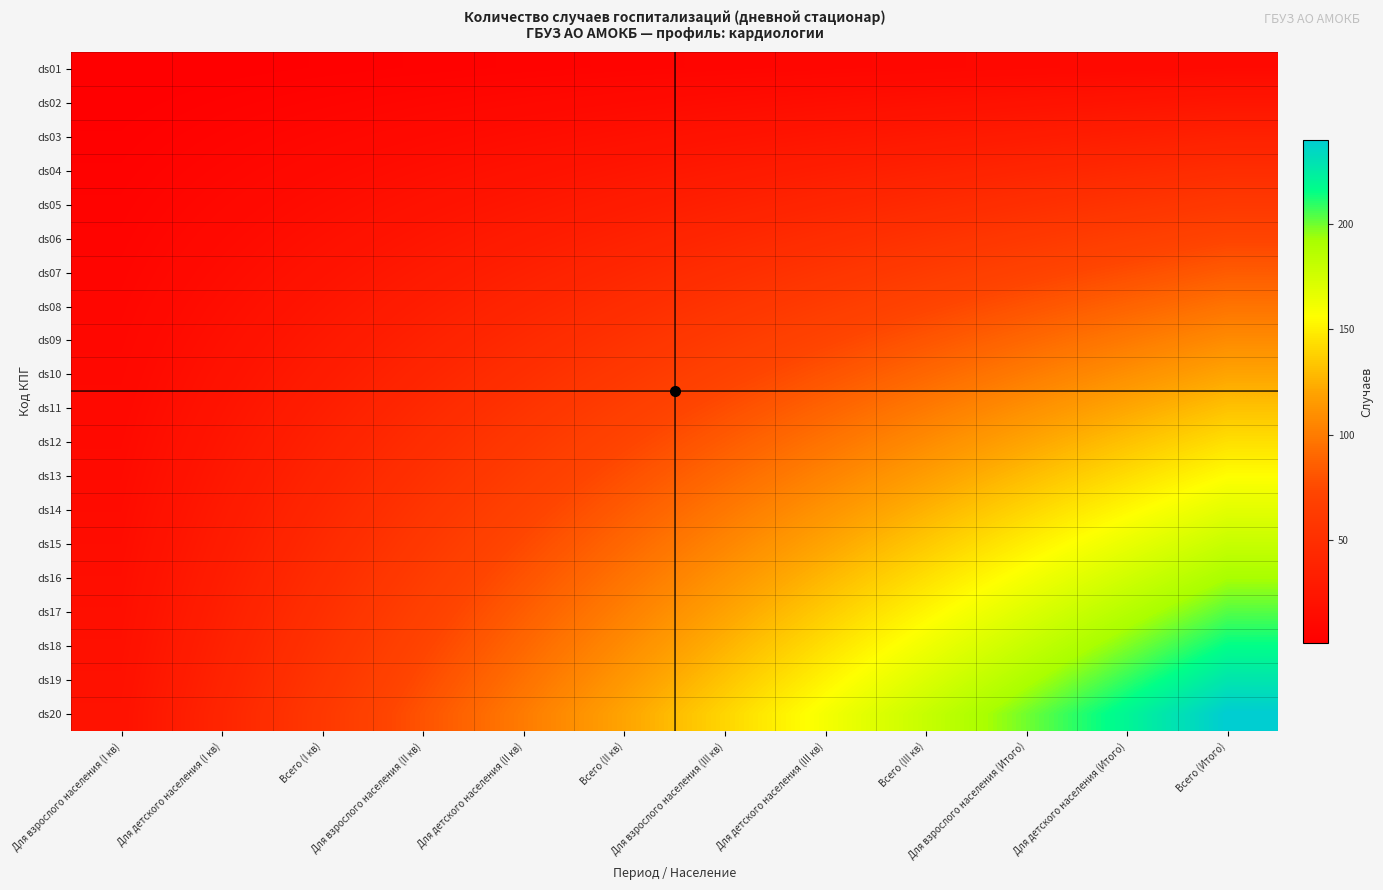

Between Для детского населения (III кв) and Для детского населения (II кв), which is larger?

Для детского населения (III кв)